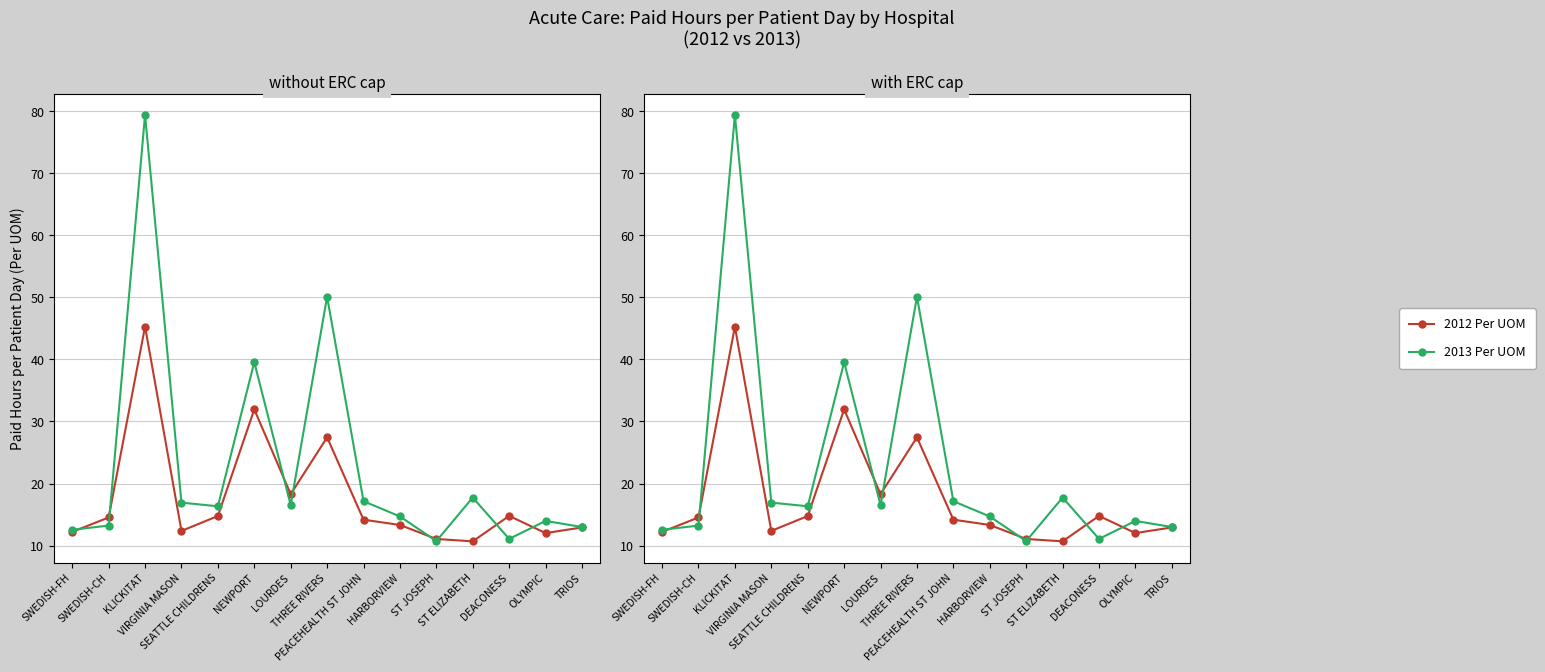

In 2012 Per UOM, how many points are lower than both neighbors (excluding endpoints)?

4